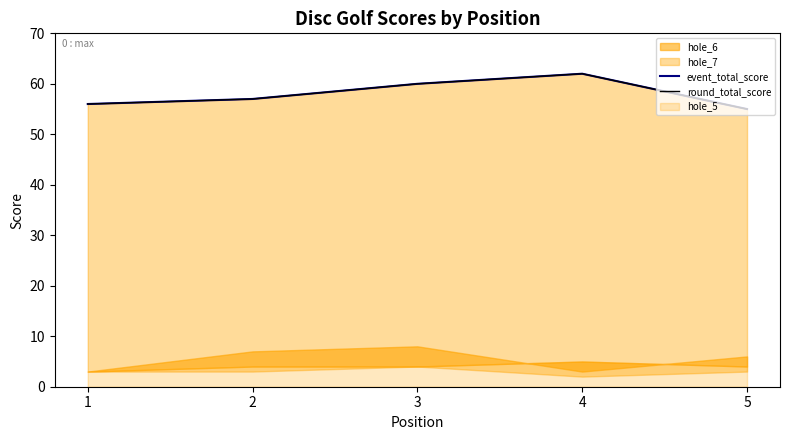

List the labels in order of round_total_score value, smallest first.

5, 1, 2, 3, 4